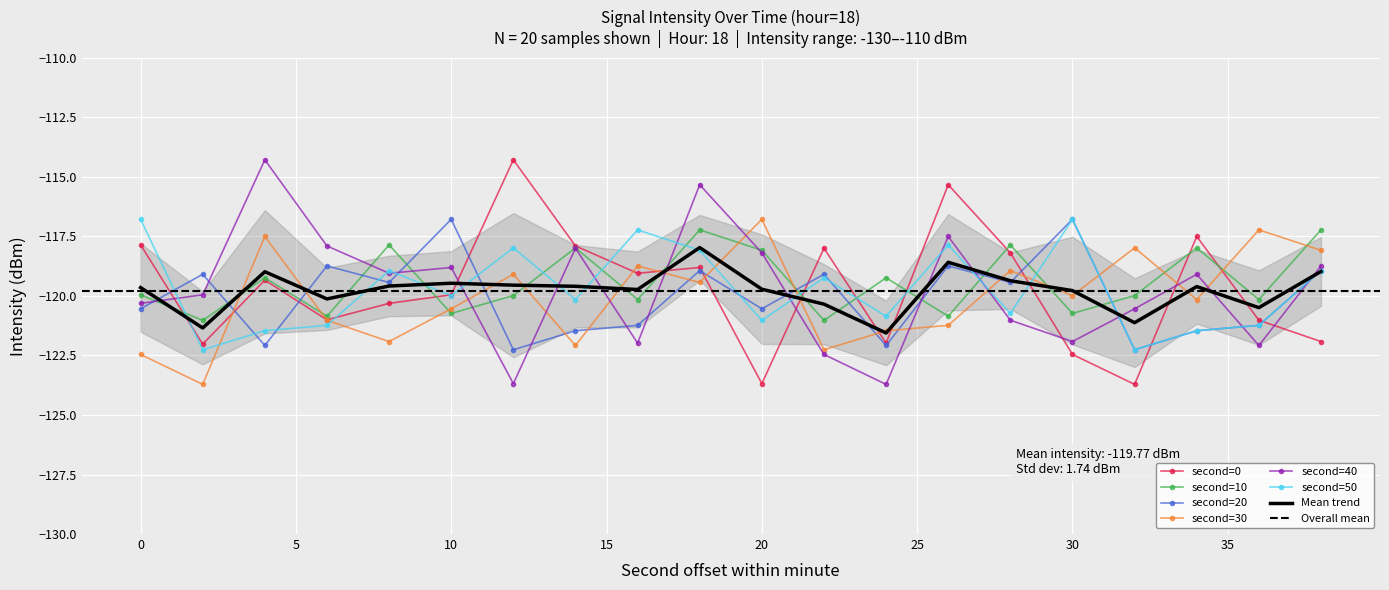

True or false: second=20 has a value of -188.2 at 34.

False